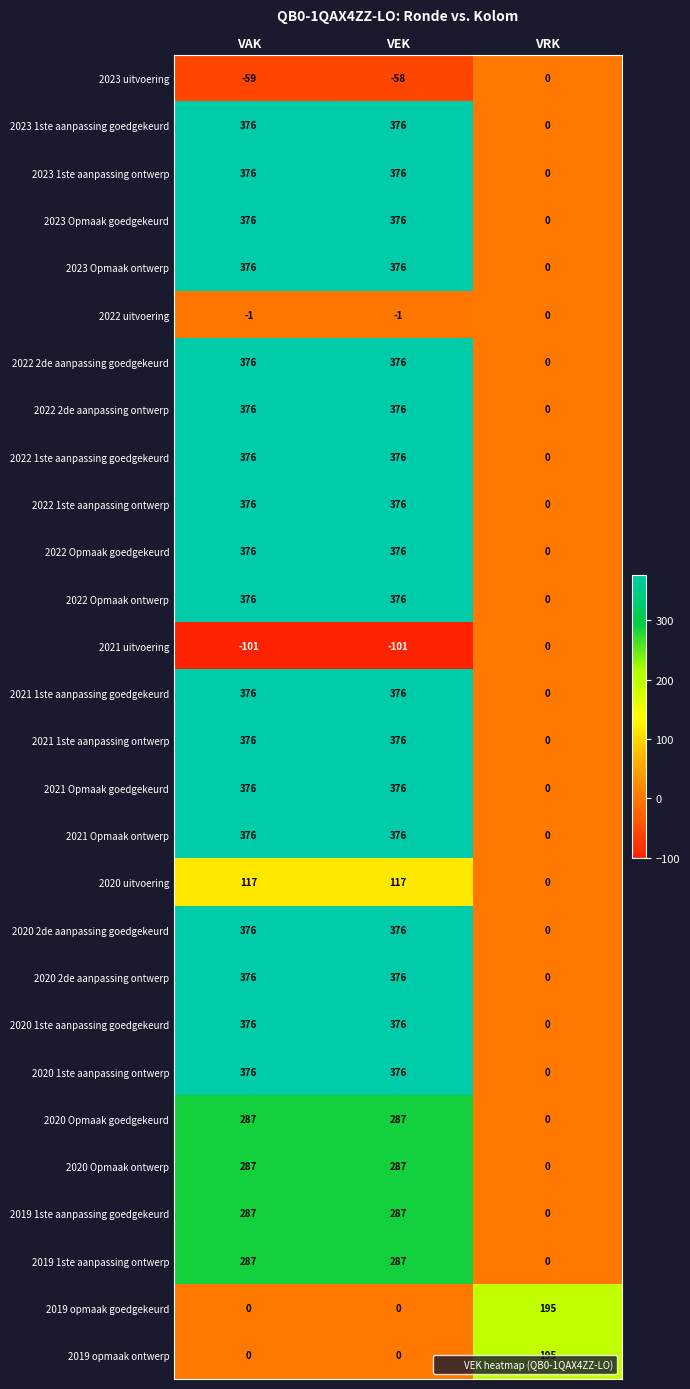

What is the spread (max minus min) of values at VAK?

477